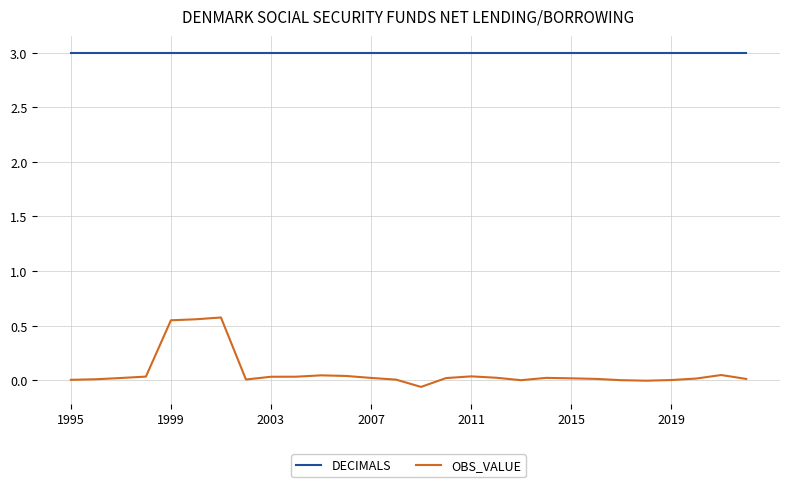

True or false: OBS_VALUE and DECIMALS intersect in this chart.

False